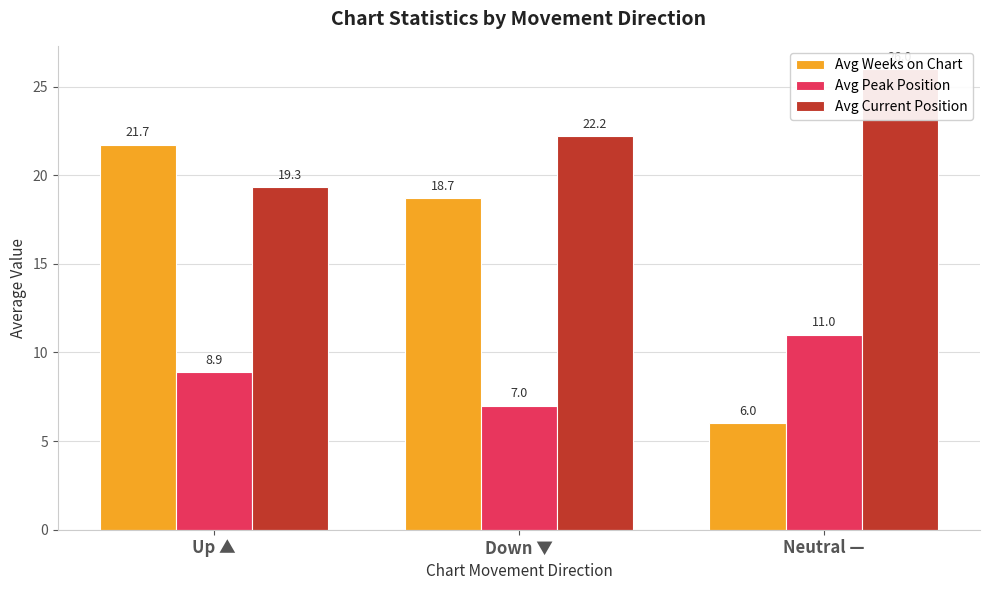

List the series in order of their peak value, highest first.

Avg Current Position, Avg Weeks on Chart, Avg Peak Position